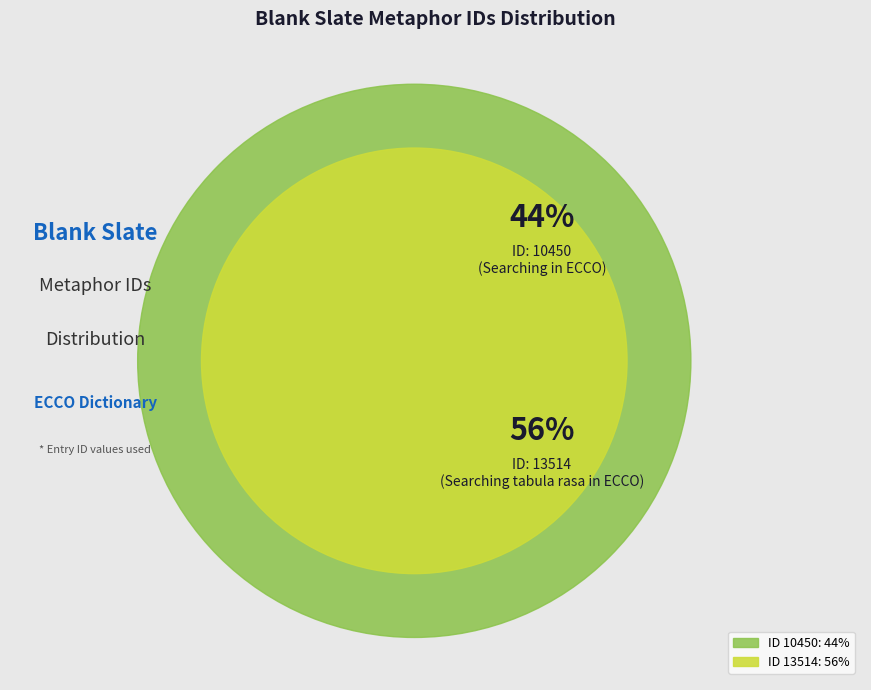

True or false: From their cradle she instilled (Writing / Searching tabula rasa in ECCO) accounts for 56% of the total.

True